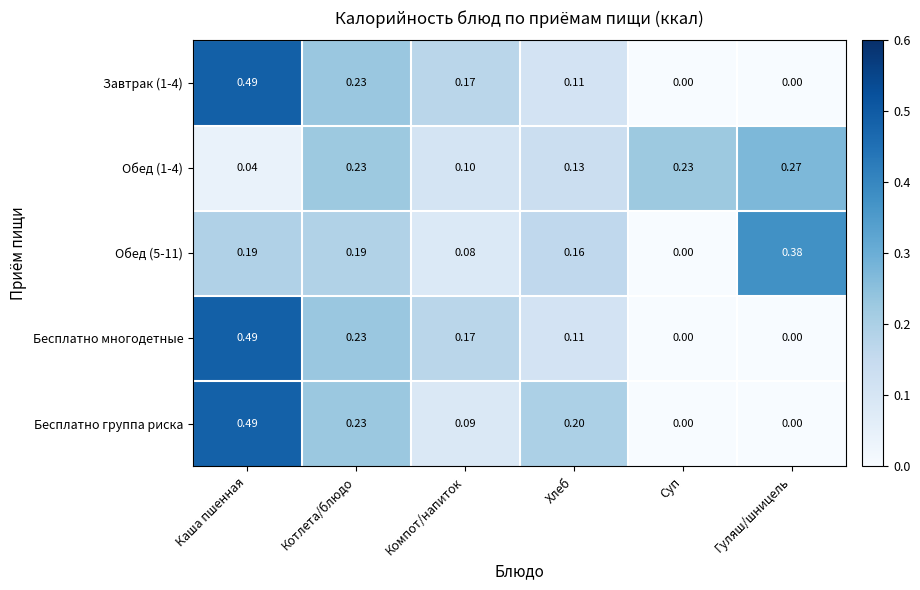

Is the value of Обед (1-4) at Хлеб greater than the value of Обед (5-11) at Котлета/блюдо?

No